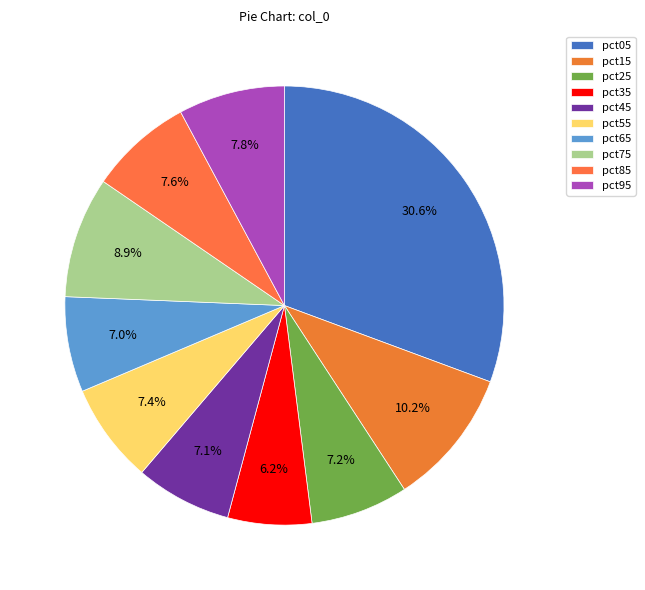

What percentage is the pct05 slice, to the nearest percent?

31%